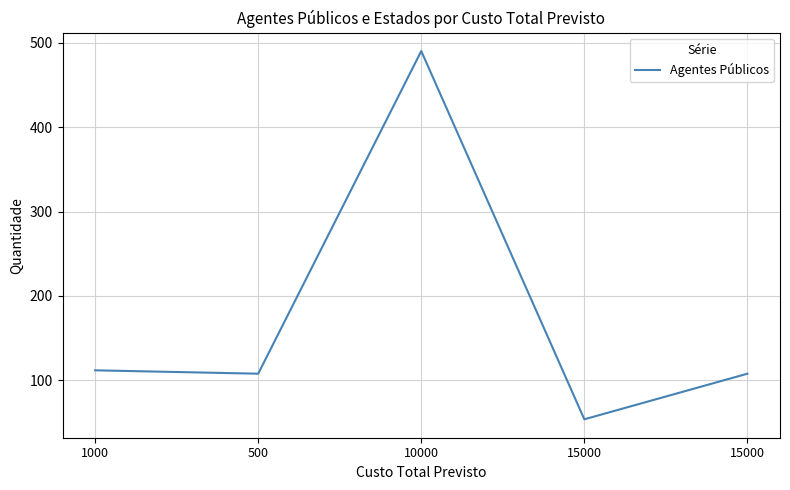

What is the difference between the second highest and minimum values?

58